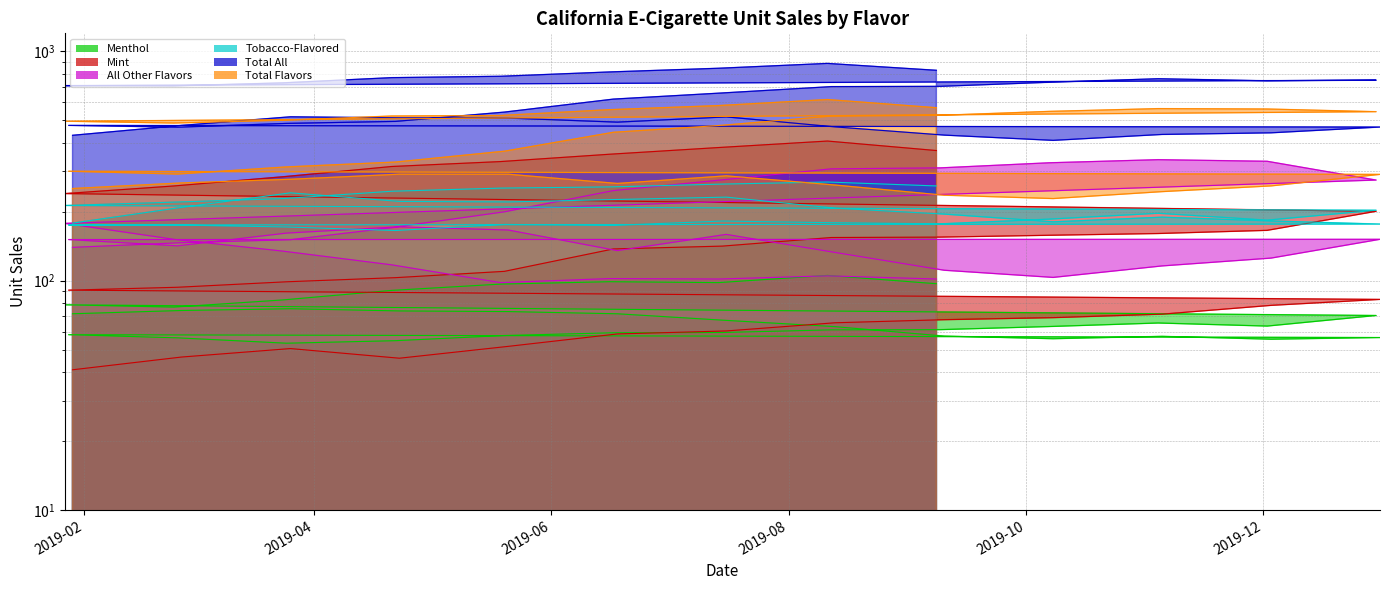

Reading left to right, transcribe all the data shown in this chart.

Menthol: 71.8	74.2	75.5	73.8	73.4	71.8	67.1	63.0	57.4	55.9	57.2	55.6	56.5	58.2	56.3	53.4	54.8	57.7	59.3	59.5	61.0	61.2	63.1	65.4	63.4	70.5	78.5	76.7	82.4	90.7	96.7	99.0	98.1	105.5	97.0
Mint: 40.9	46.5	50.6	45.9	51.7	58.6	60.4	65.6	67.6	69.0	71.5	78.1	82.9	91.0	93.7	99.0	103.1	109.9	137.6	141.6	154.3	155.0	157.8	160.7	165.8	200.8	239.9	259.0	284.1	315.0	331.0	356.2	381.0	406.7	369.7
All Other Flavors: 139.8	146.5	151.0	171.8	166.4	135.3	159.3	132.8	111.1	103.4	116.0	125.5	151.6	151.2	141.9	161.4	171.5	199.8	247.3	275.5	307.7	310.7	327.0	337.4	331.9	274.9	177.9	151.6	134.7	117.3	98.1	102.2	101.7	105.0	101.8
Tobacco-Flavored: 178.4	208.8	241.8	221.8	220.6	226.2	231.6	207.3	195.3	180.7	189.3	182.3	176.7	175.1	175.0	171.6	165.6	176.0	174.4	182.1	179.1	177.1	185.6	196.9	183.7	203.0	212.9	220.2	228.1	245.7	253.5	256.6	263.7	269.5	259.1
Total All: 430.9	476.0	518.9	513.4	512.2	491.8	518.4	468.9	431.7	409.5	434.6	441.7	468.1	475.9	467.4	485.6	495.5	544.0	619.9	659.3	702.7	704.5	734.0	760.6	745.2	749.7	709.7	707.9	729.6	769.0	779.6	814.2	845.0	887.1	827.9
Total Flavors: 252.5	267.1	277.1	291.6	291.5	265.6	286.8	261.4	236.1	228.2	244.7	259.2	291.0	300.3	291.9	313.7	329.4	367.4	444.2	476.5	523.1	526.8	547.9	563.4	561.2	546.2	496.4	487.3	501.2	523.0	525.8	557.5	580.9	617.2	568.5